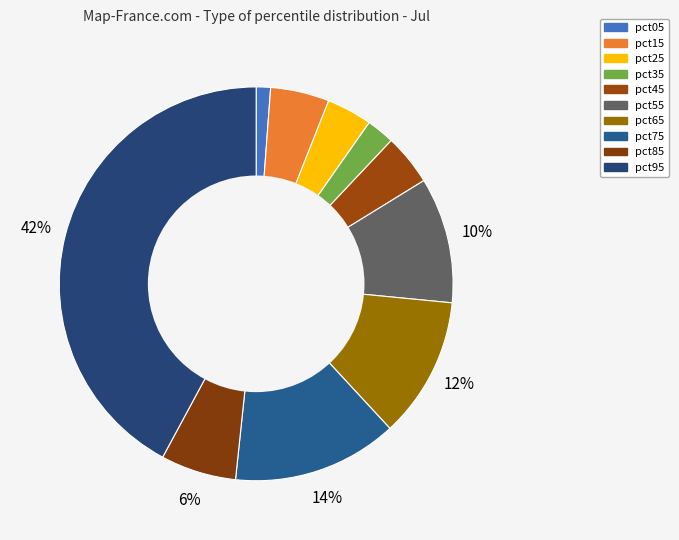

Which category has the biggest portion of the pie?

pct95